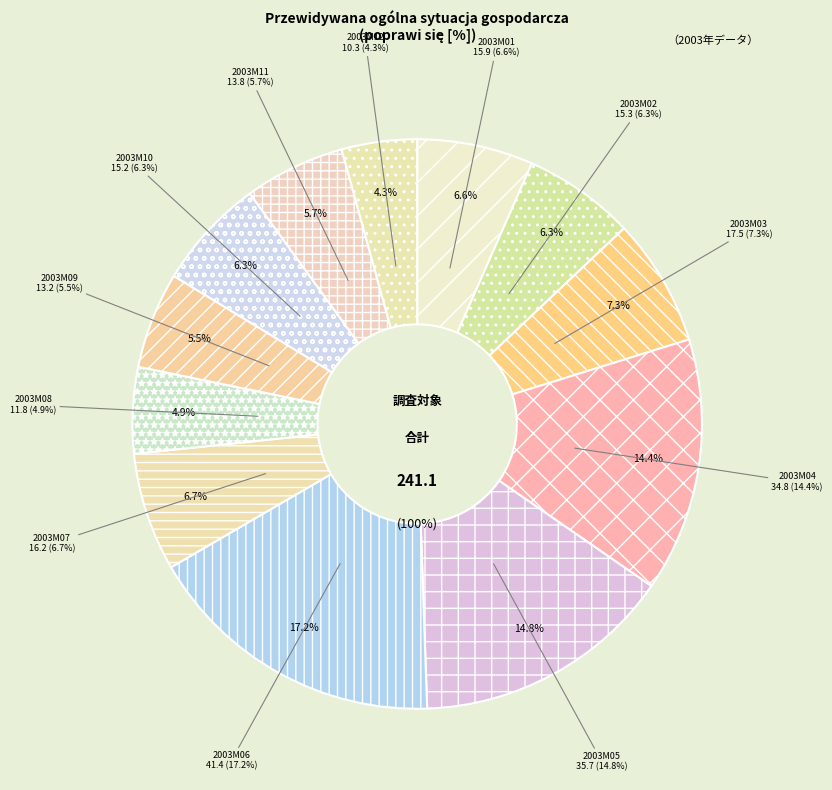

What portion of the pie excludes 2003M12?

95.7%